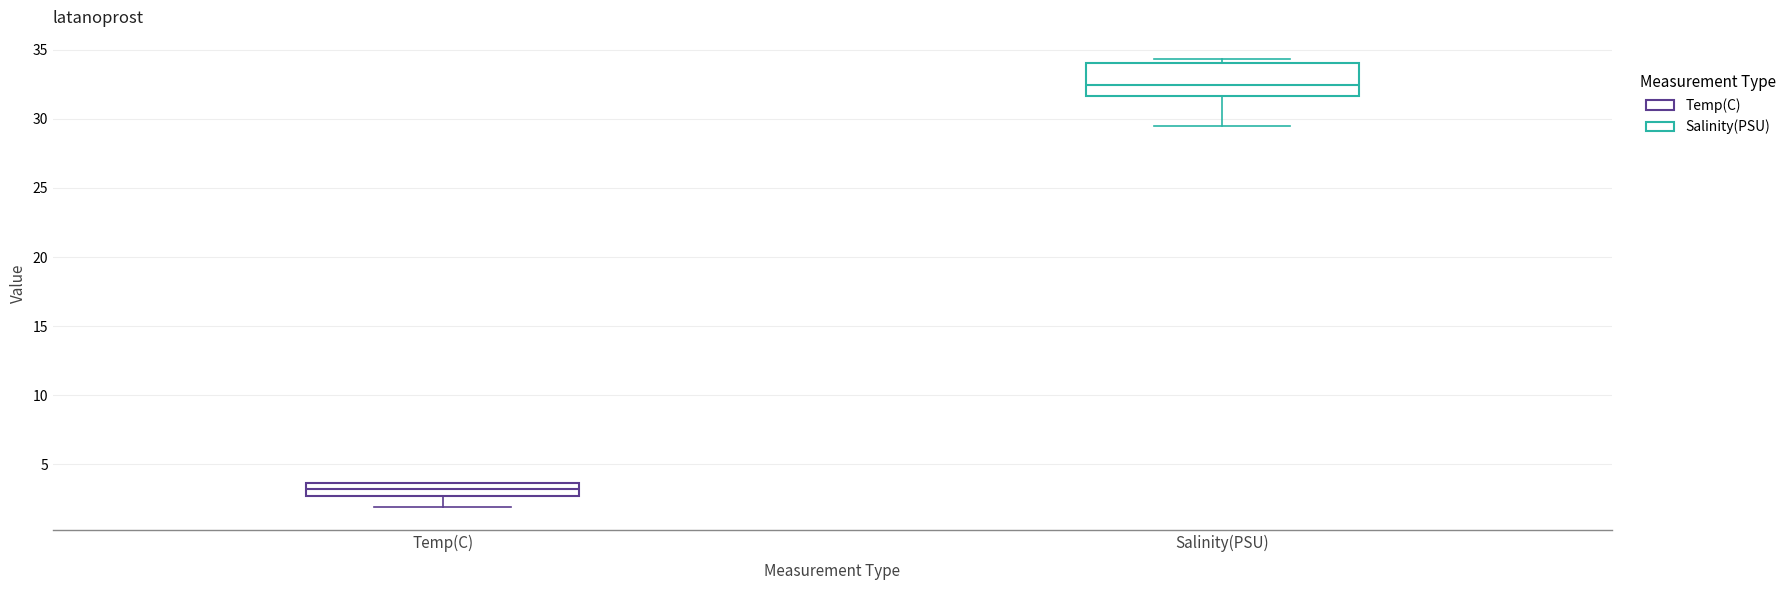

Which box is the tallest, from its lower edge to its upper edge?

Salinity(PSU)